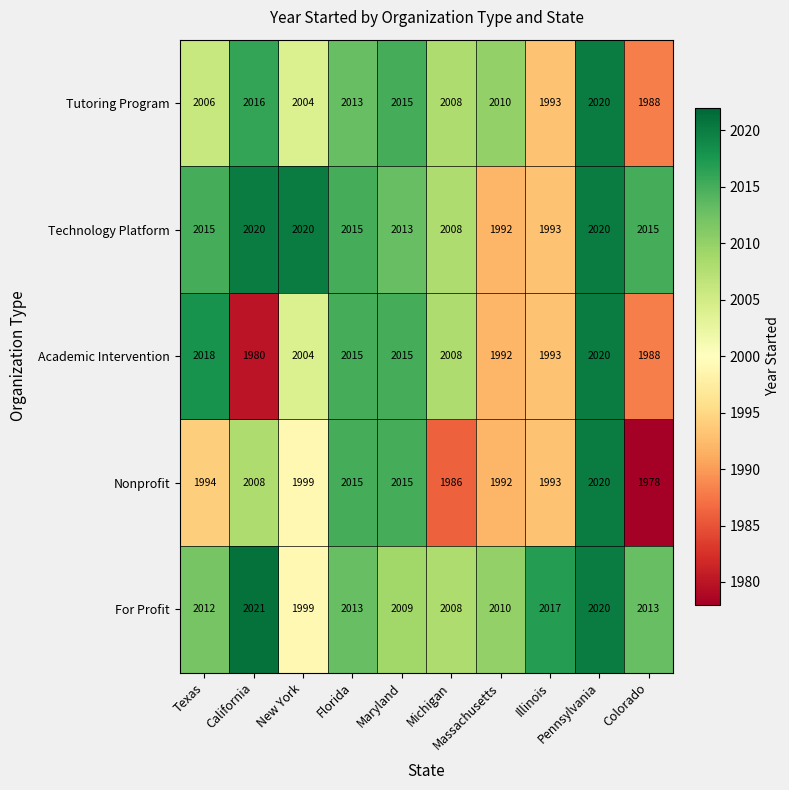

Which series has the largest total across all categories?

For Profit